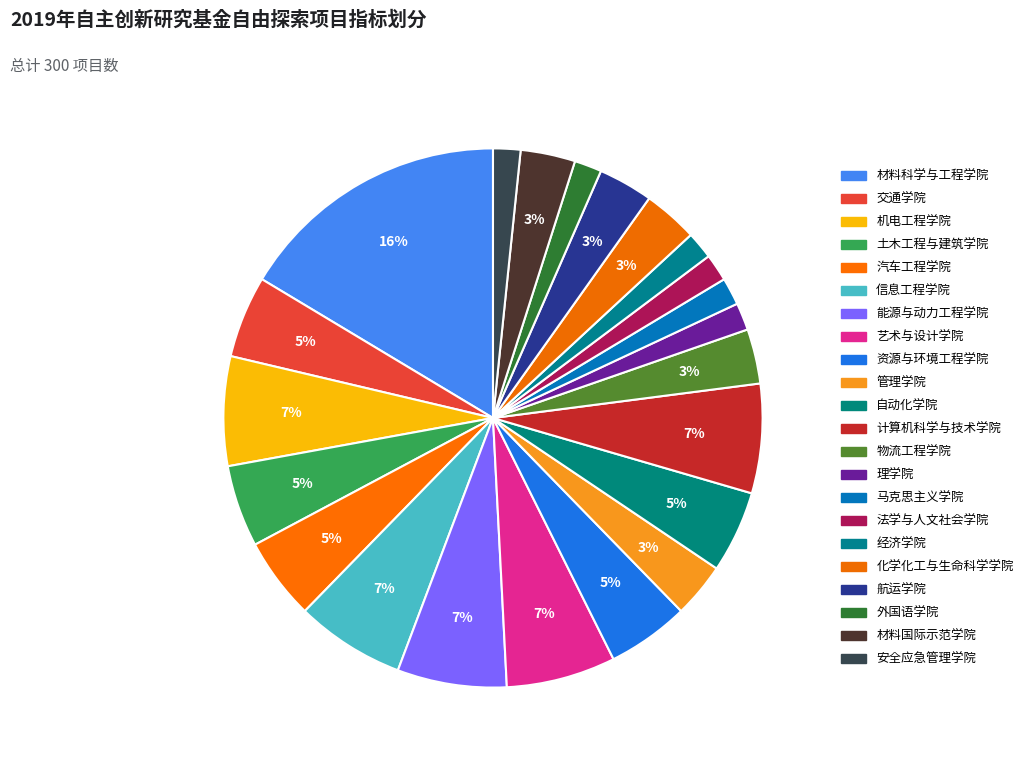

Count the number of slices in the pie.

22